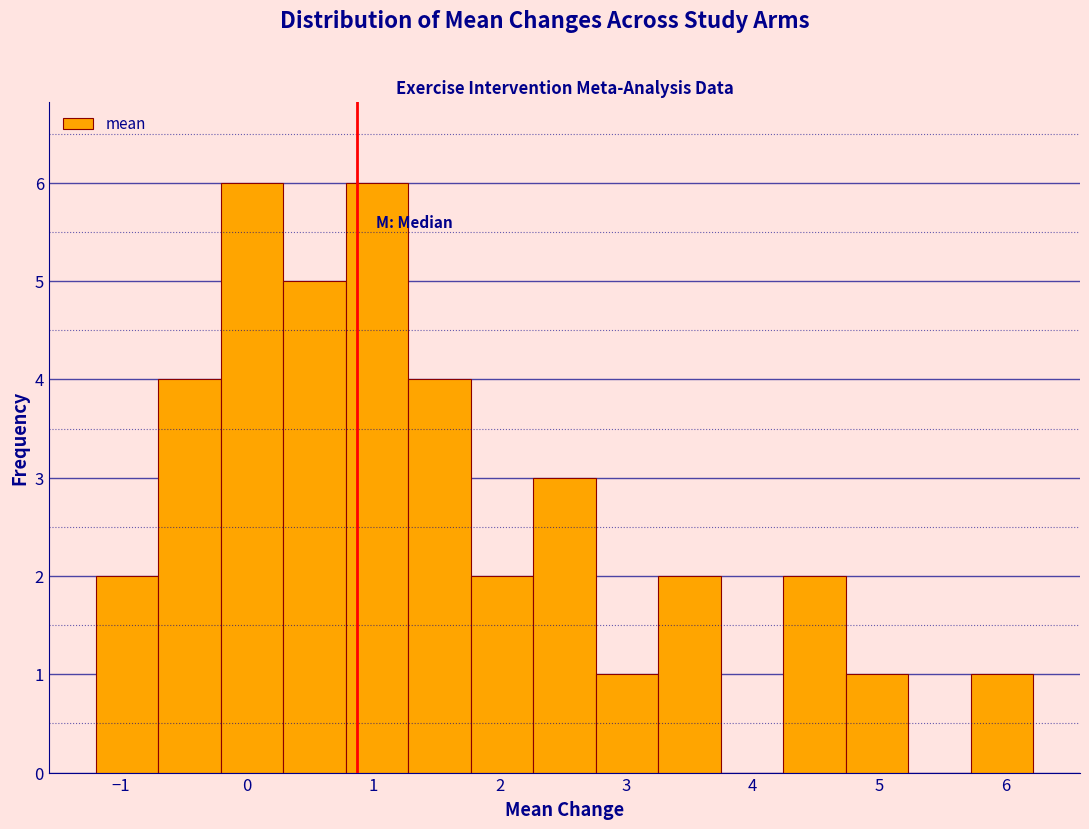

Reading left to right, list every bar in this chart as the range it spans on the x-axis followed by its height. Neither the bar edges nor the heights are printed on the chart, so give them approximately, as read against the axes.

-1.2 to -0.7: 2
-0.7 to -0.2: 4
-0.2 to 0.3: 6
0.3 to 0.8: 5
0.8 to 1.3: 6
1.3 to 1.8: 4
1.8 to 2.3: 2
2.3 to 2.8: 3
2.8 to 3.3: 1
3.3 to 3.7: 2
3.7 to 4.2: 0
4.2 to 4.7: 2
4.7 to 5.2: 1
5.2 to 5.7: 0
5.7 to 6.2: 1